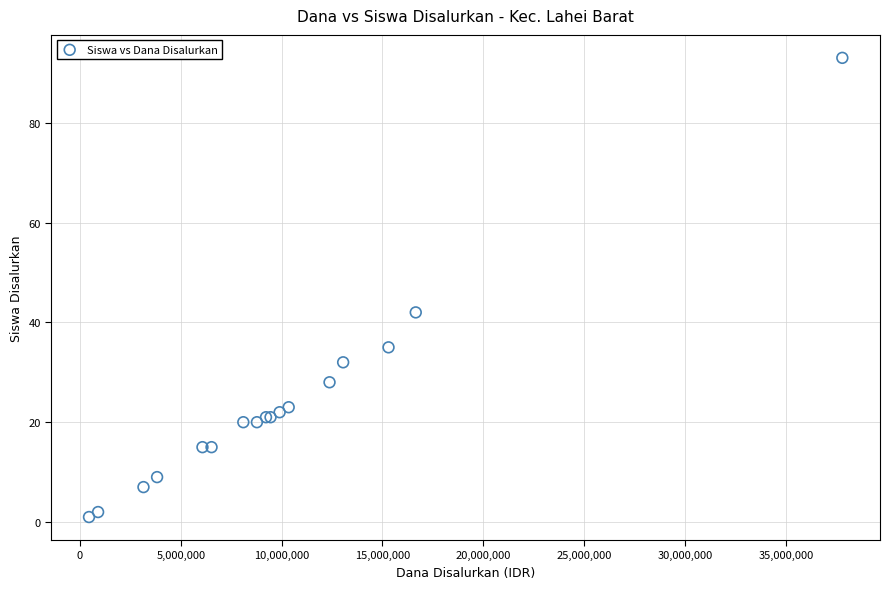

What Y value in the scatter plot is closest to 47?

42